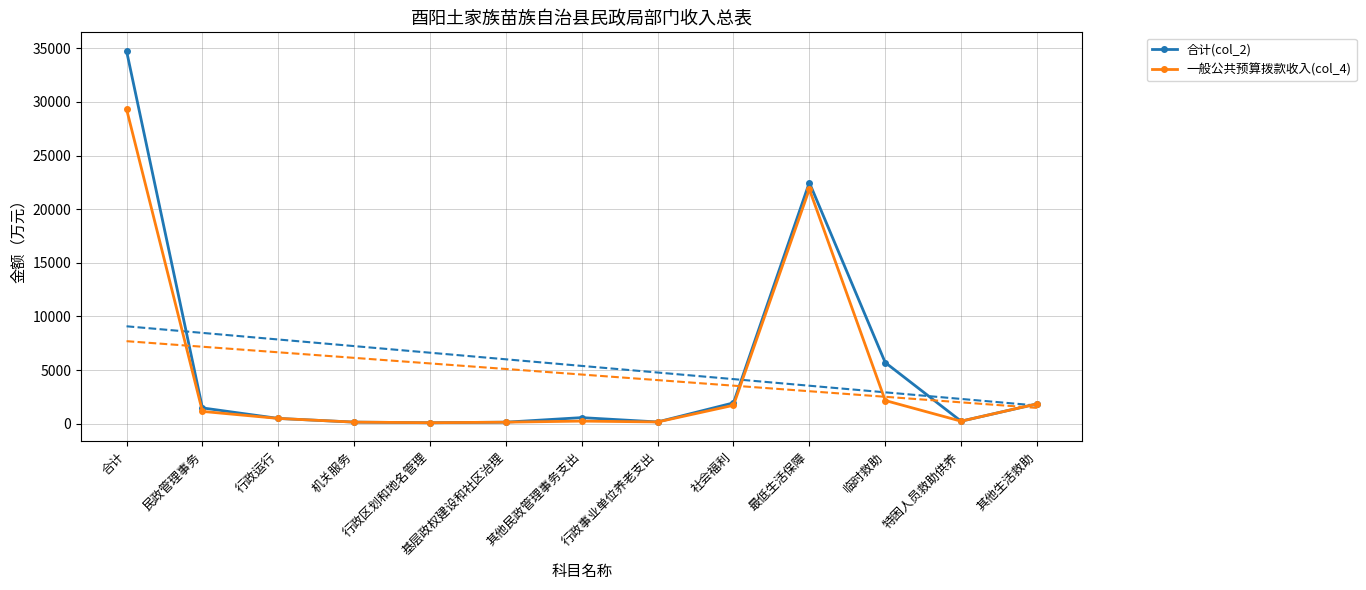

Rank the series at 临时救助 from lowest to highest value.

一般公共预算拨款收入(col_4), 合计(col_2)